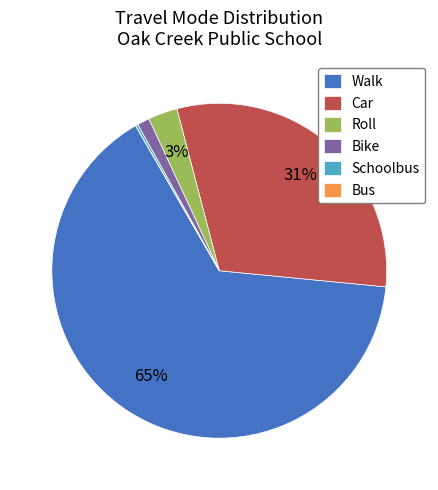

Is it true that Car is 31% of the pie?

True